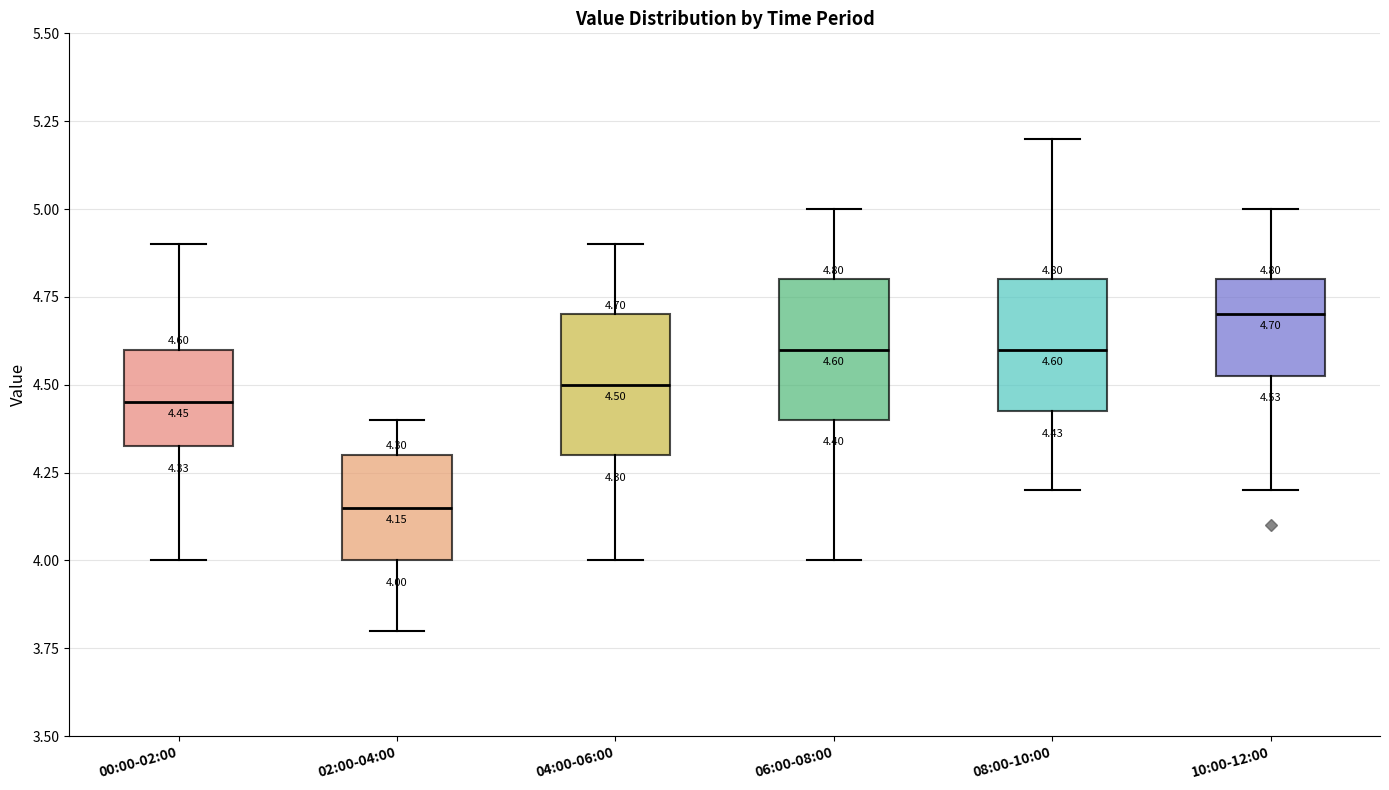

Which box has the lowest median line?

02:00-04:00